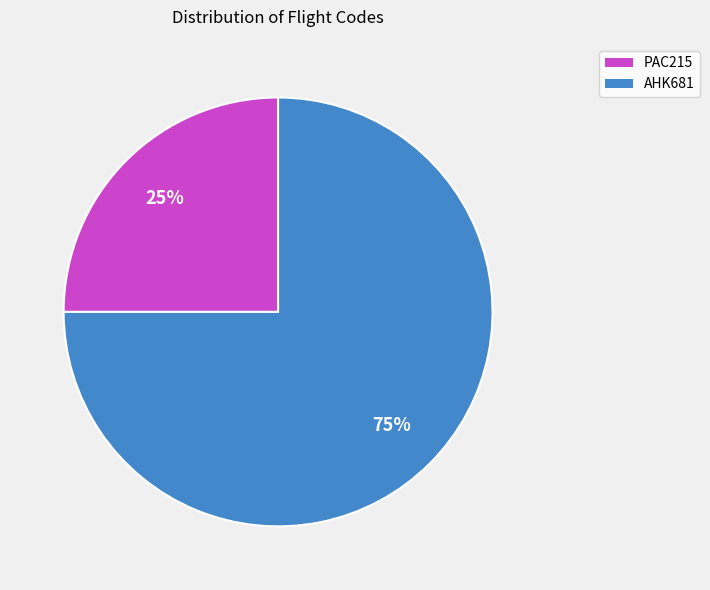

Which slice is the smallest?

PAC215